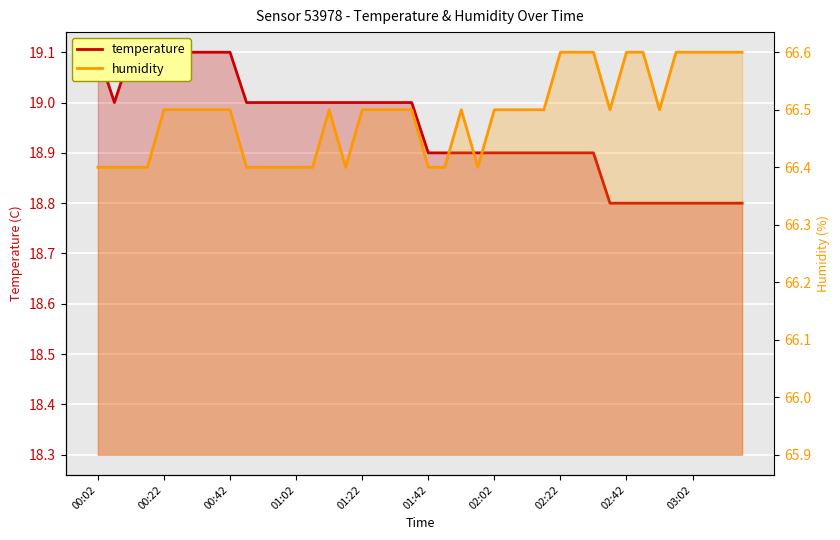

True or false: temperature has a value of 30.8 at 02:22.

False